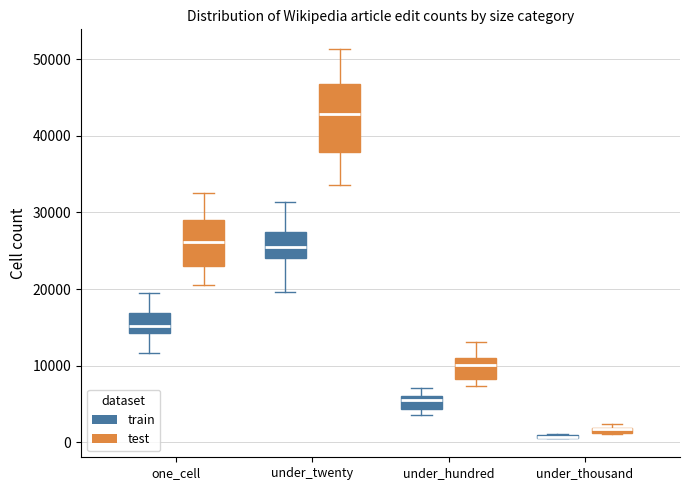

Where does the median line of the box for under_hundred (test) sit on the y-axis? The values are not printed on the chart, so give them approximately, as read against the axis.

10000